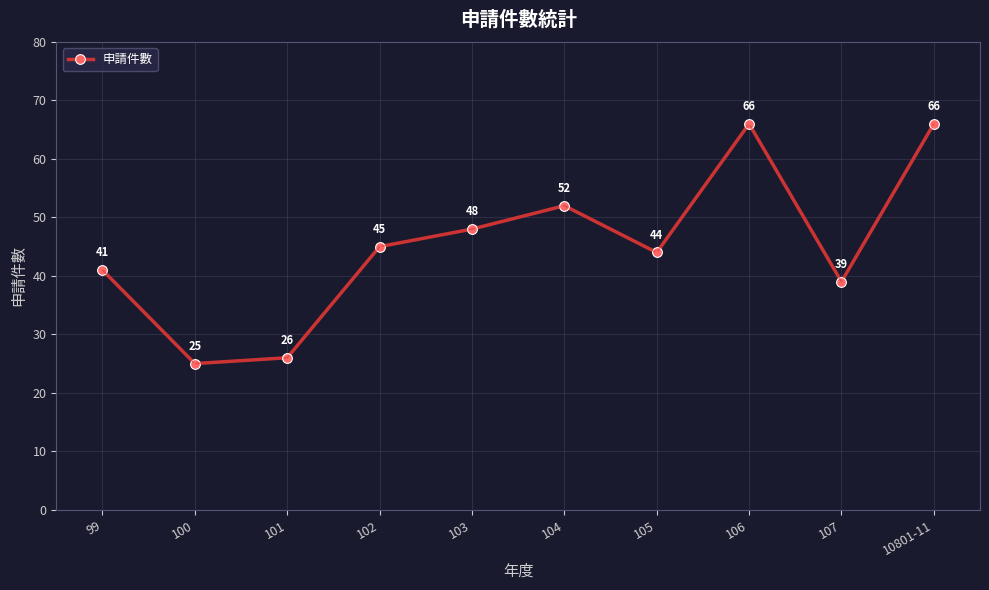

Where is the data nearest to the value 45?

102